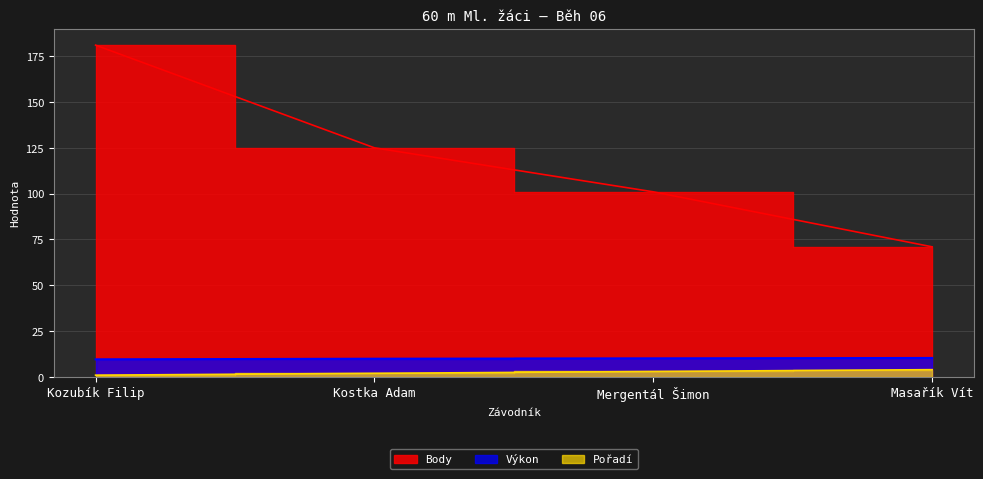

At which category is the sum across all series the highest?

Kozubík Filip